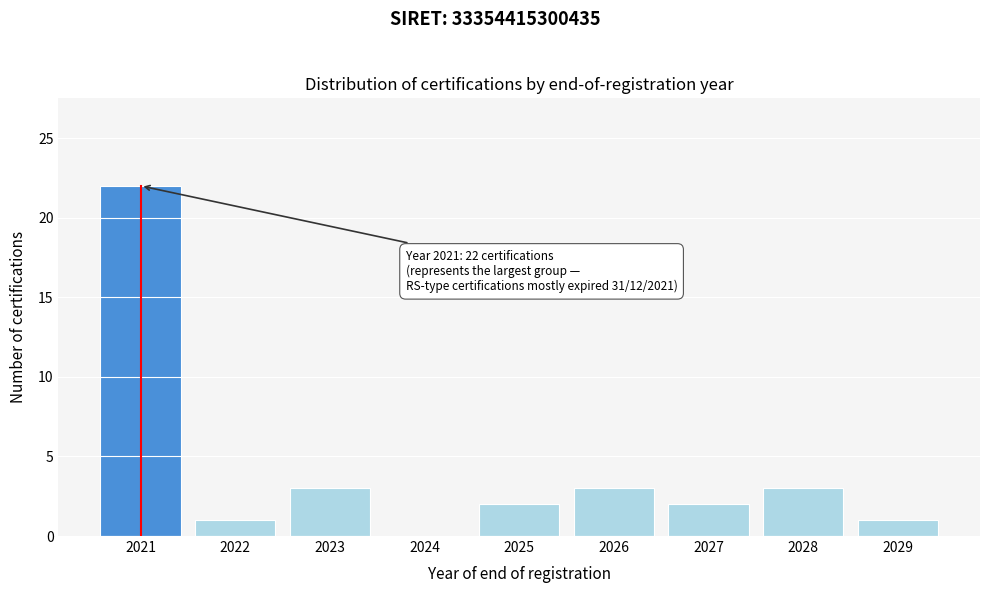

Reading left to right, transcribe all the data shown in this chart.

2021=22	2022=1	2023=3	2024=0	2025=2	2026=3	2027=2	2028=3	2029=1